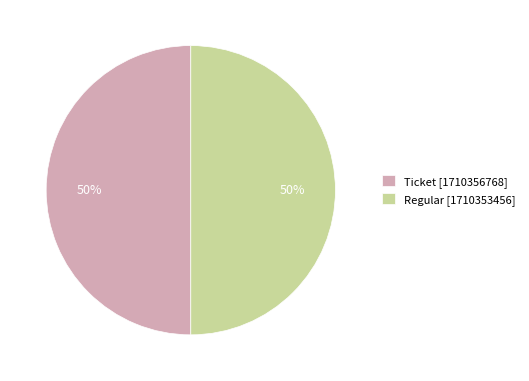

The Ticket [1710356768] slice represents 41% of the pie. True or false?

False